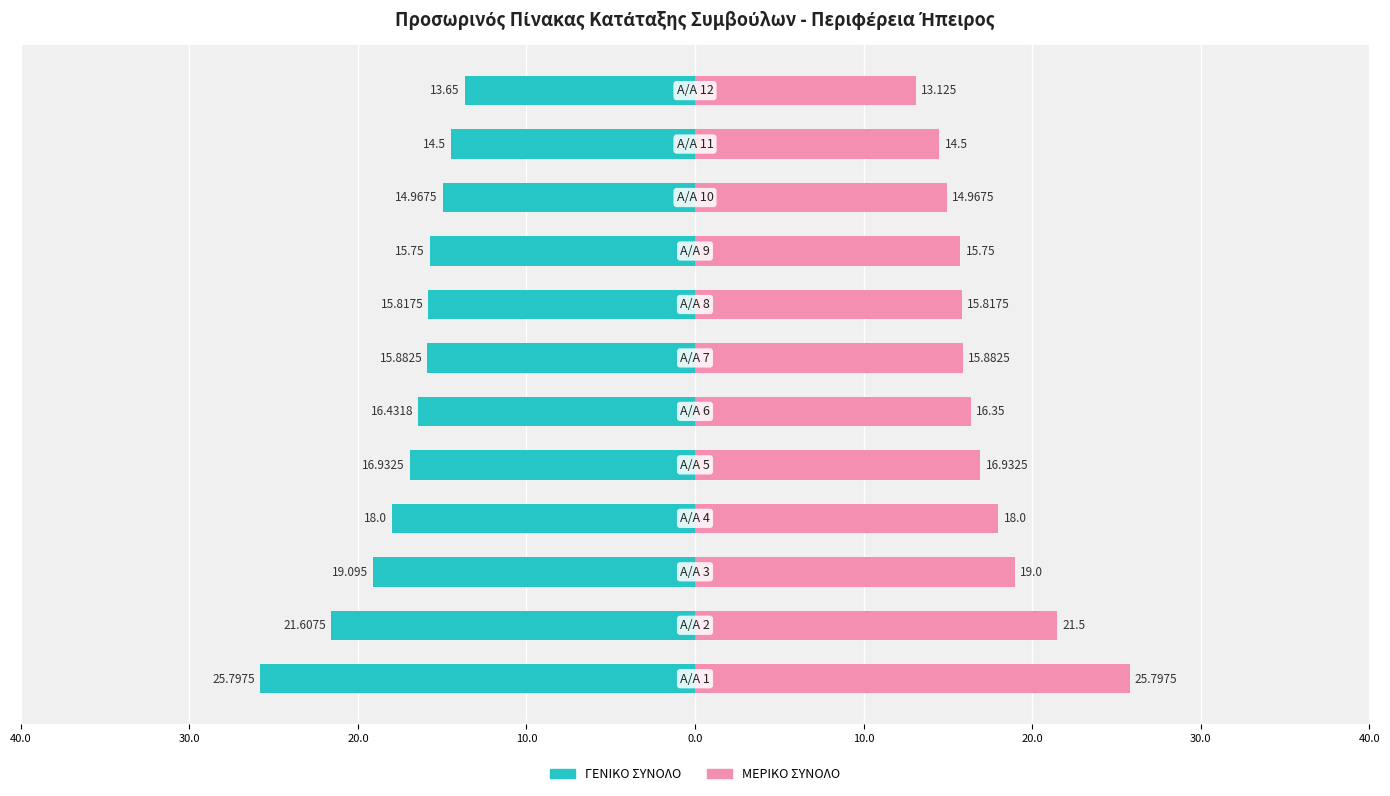

At how many categories does at least one series exceed -13?

12